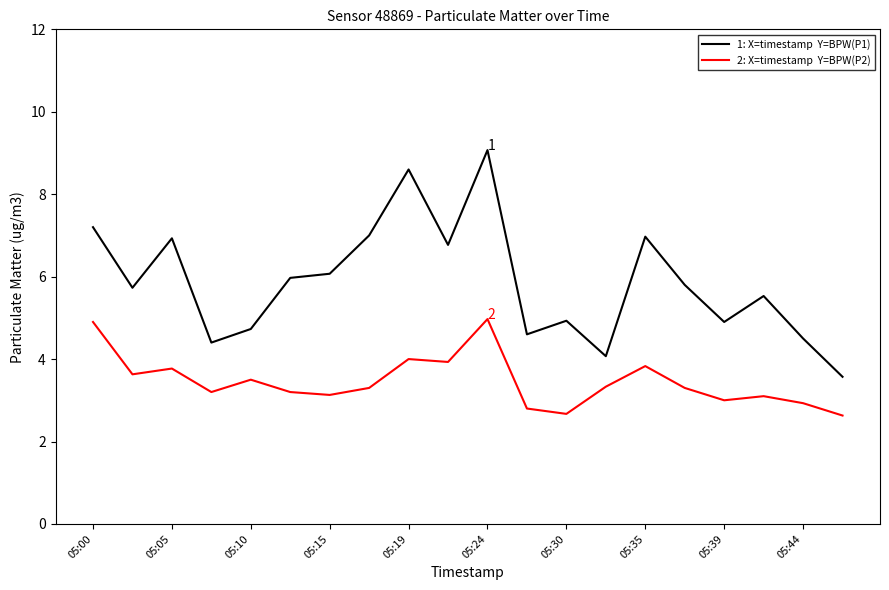

Count the number of data series in this chart.

2